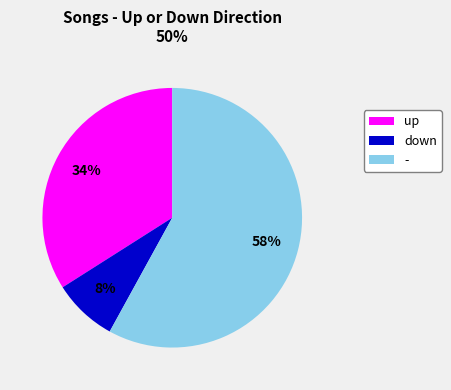

Is the sum of up and - greater than half?

Yes